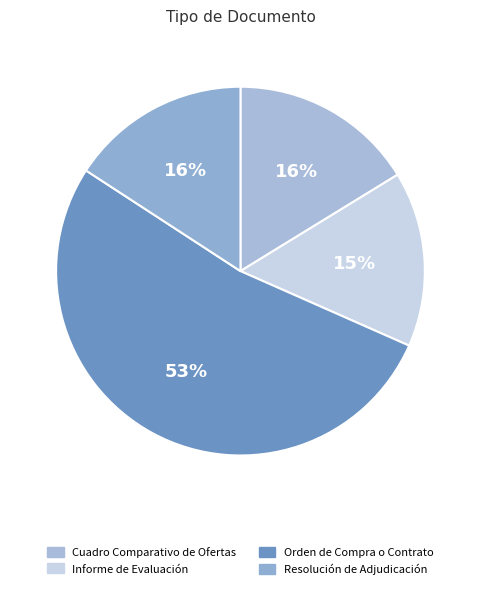

What percentage is the Resolución de Adjudicación slice, to the nearest percent?

16%